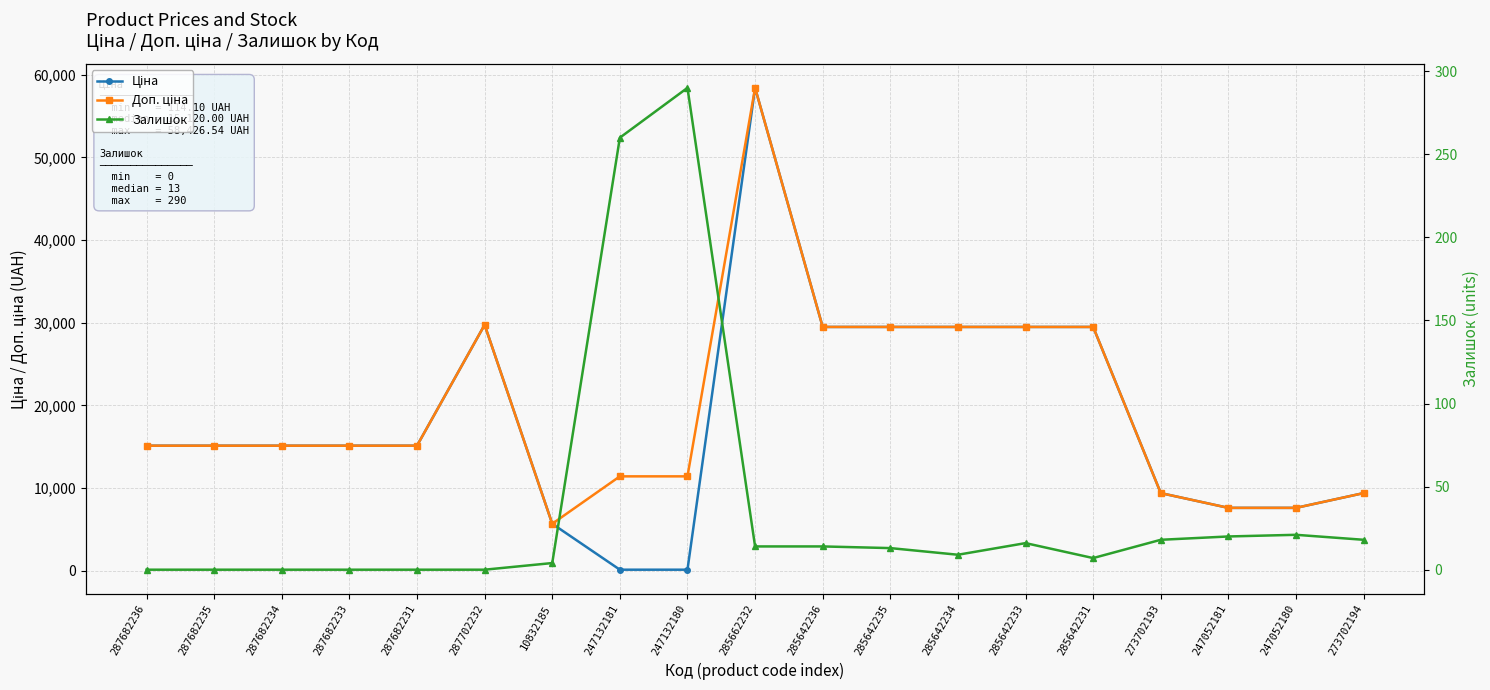

What is the label of the 11th point from the left?

285642236